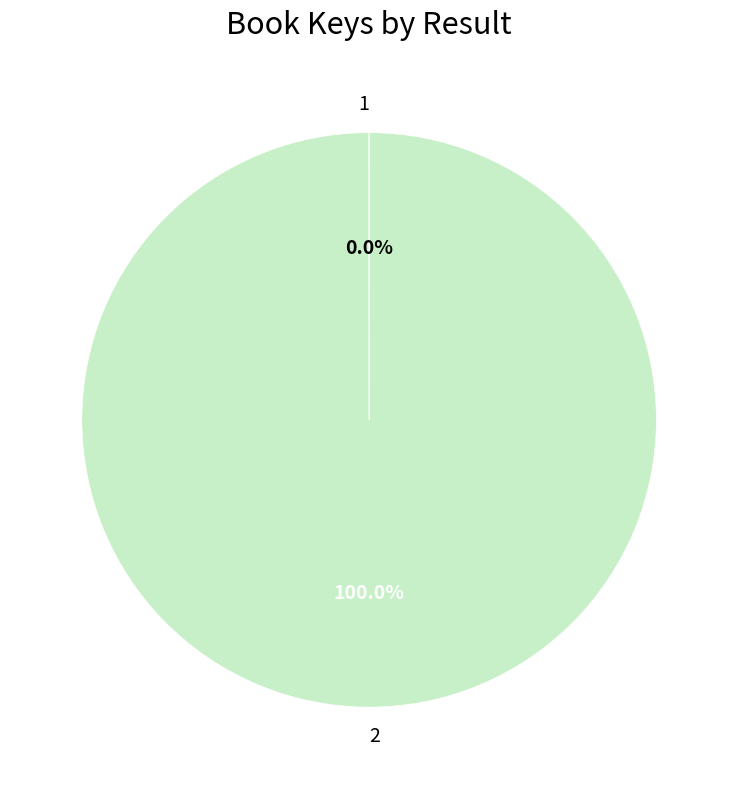

What is the majority slice?

2